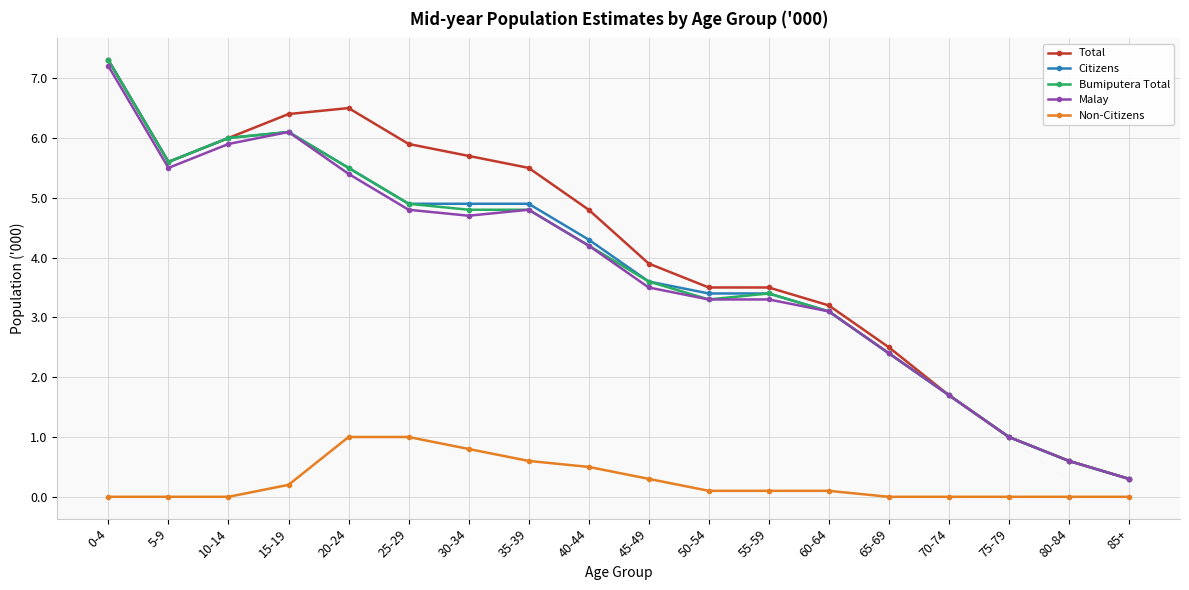

Between 20-24 and 85+, which series saw the biggest shift?

Total